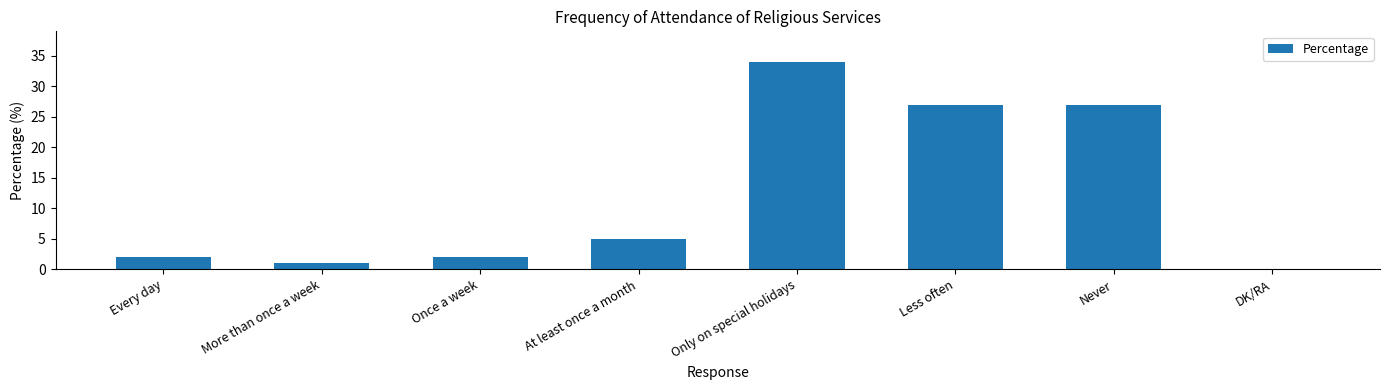

The value at Every day is 2. True or false?

True